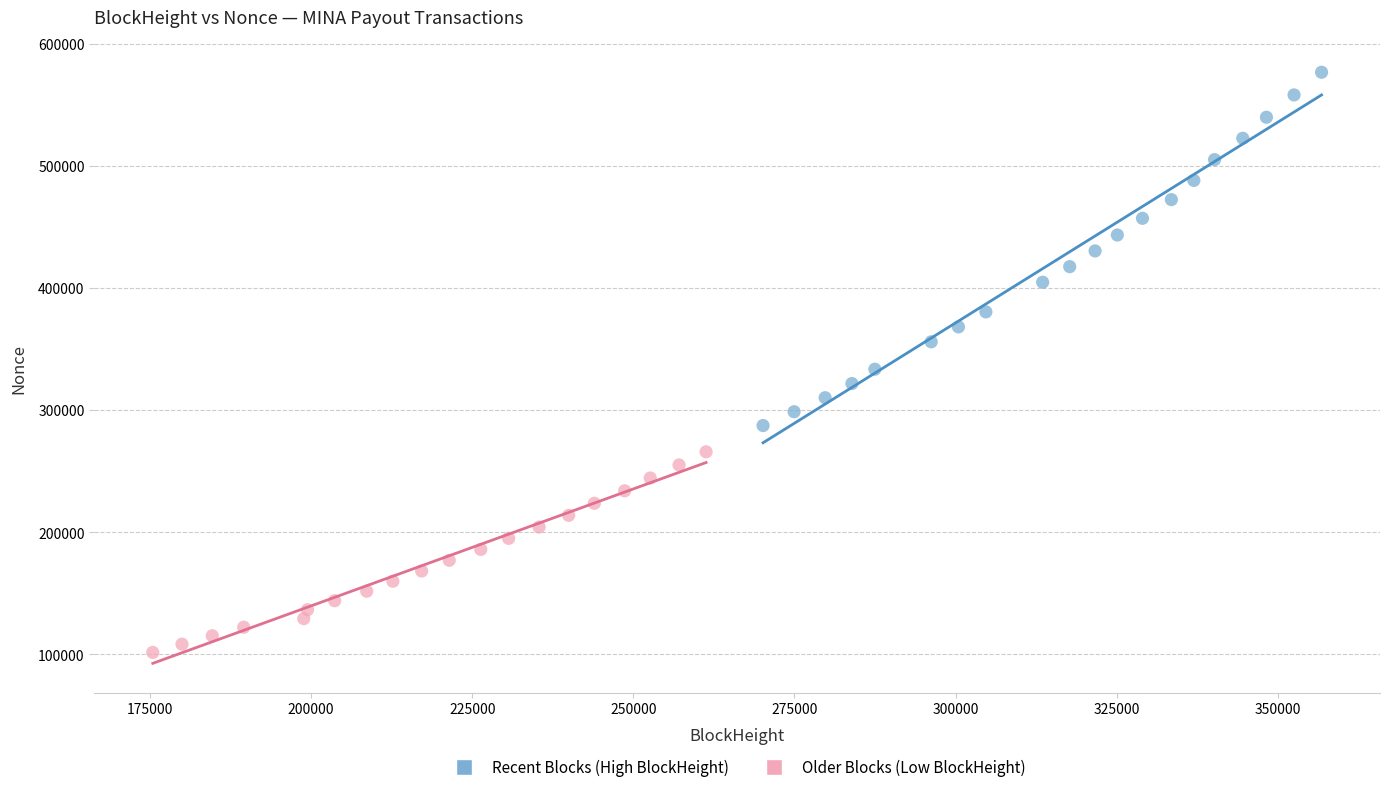

Which series has the largest Y range (max minus min)?

Recent Blocks (High BlockHeight)